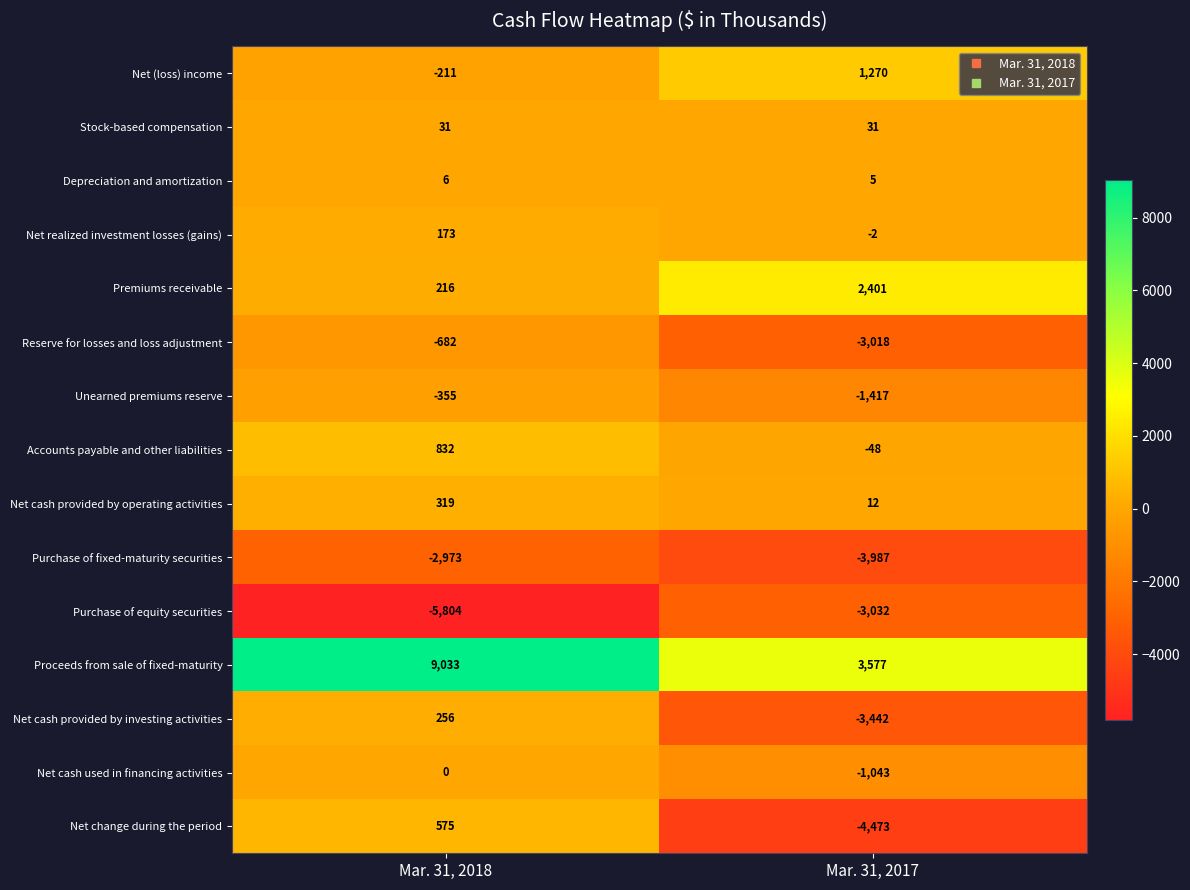

Rank the series by their maximum value, from highest to lowest.

Proceeds from sale of fixed-maturity, Premiums receivable, Net (loss) income, Accounts payable and other liabilities, Net change during the period, Net cash provided by operating activities, Net cash provided by investing activities, Net realized investment losses (gains), Stock-based compensation, Depreciation and amortization, Net cash used in financing activities, Unearned premiums reserve, Reserve for losses and loss adjustment, Purchase of fixed-maturity securities, Purchase of equity securities